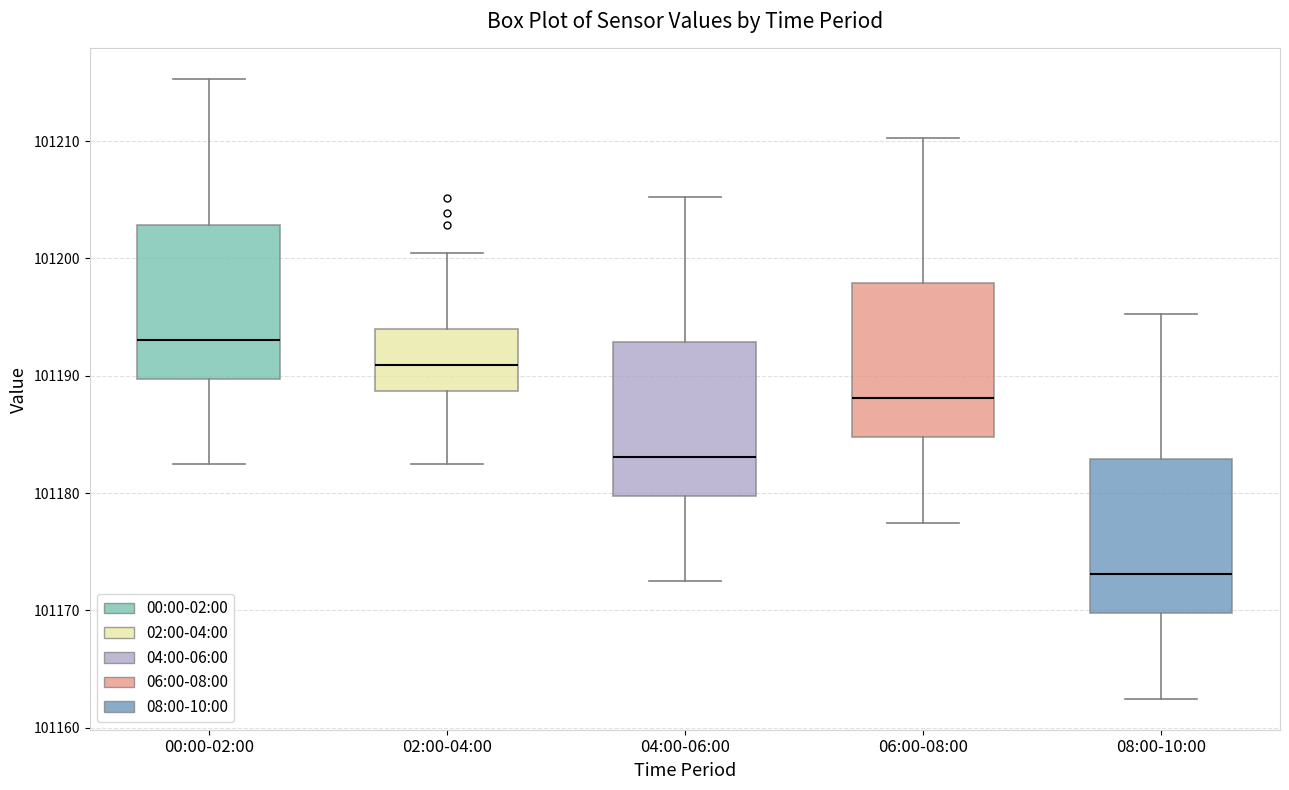

Reading left to right, transcribe this box plot: for each box, give where its median line is, the range the box spans, and where its two whiskers end, as read against the y-axis. The values are not printed on the chart, so give them approximately, as read against the axis.

00:00-02:00: median 101193, box 101190 to 101203, whiskers 101182 to 101215
02:00-04:00: median 101191, box 101189 to 101194, whiskers 101182 to 101200
04:00-06:00: median 101183, box 101180 to 101193, whiskers 101172 to 101205
06:00-08:00: median 101188, box 101185 to 101198, whiskers 101177 to 101210
08:00-10:00: median 101173, box 101170 to 101183, whiskers 101162 to 101195